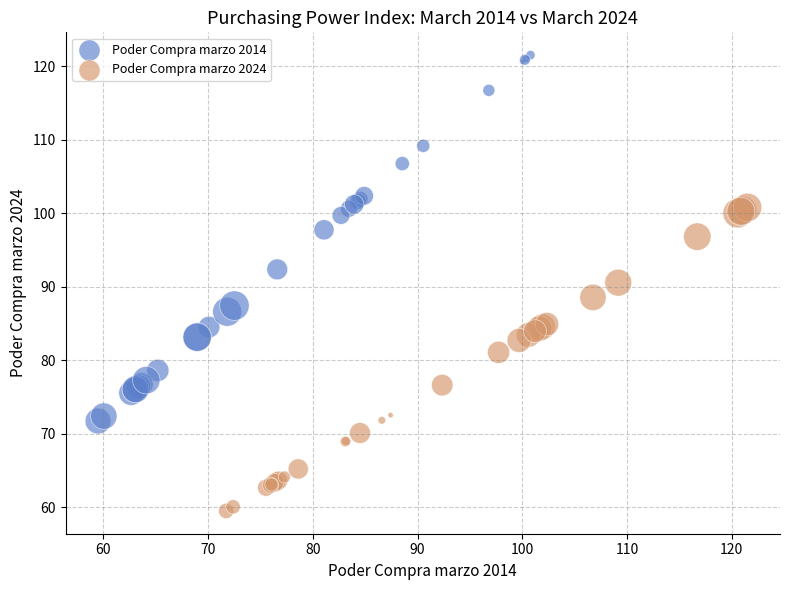

Which series reaches the maximum Y coordinate?

Poder Compra marzo 2014